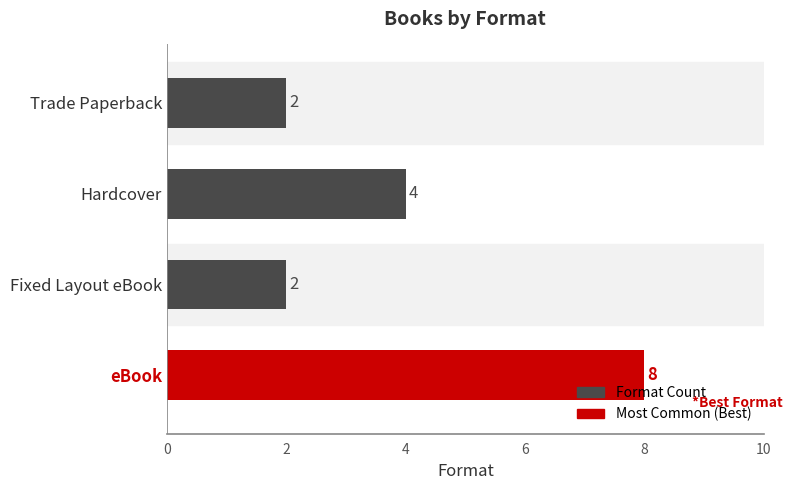

What is the difference between the second highest and minimum values?

2